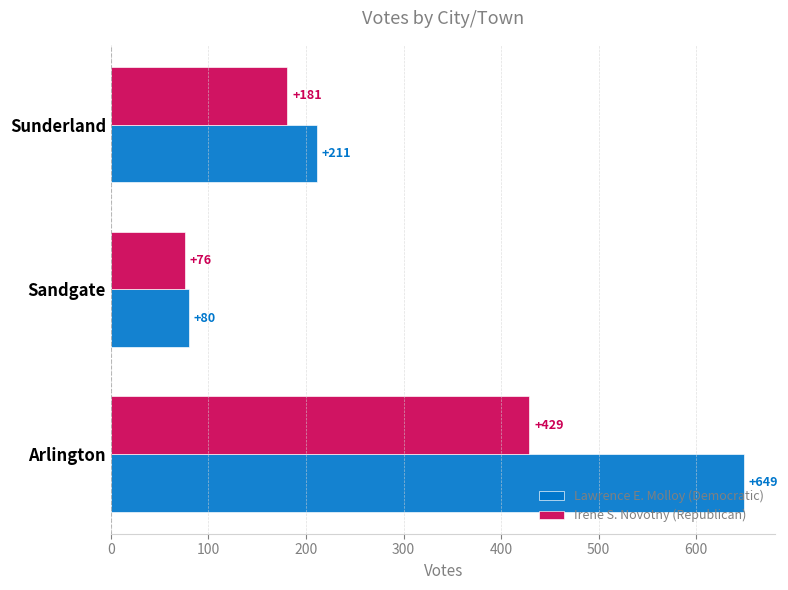

What is the difference between the maximum and minimum values in the Irene S. Novotny (Republican) series?

353